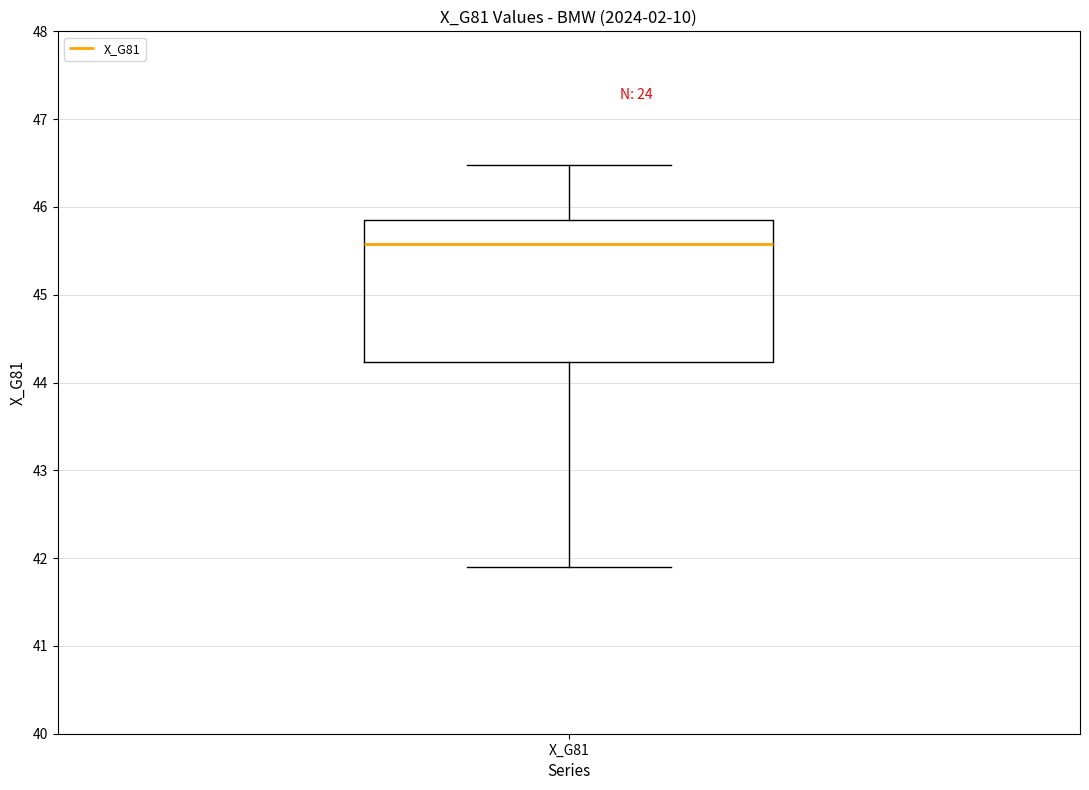

Where is the lower edge of the box for X_G81 on the y-axis? The values are not printed on the chart, so give them approximately, as read against the axis.

44.2